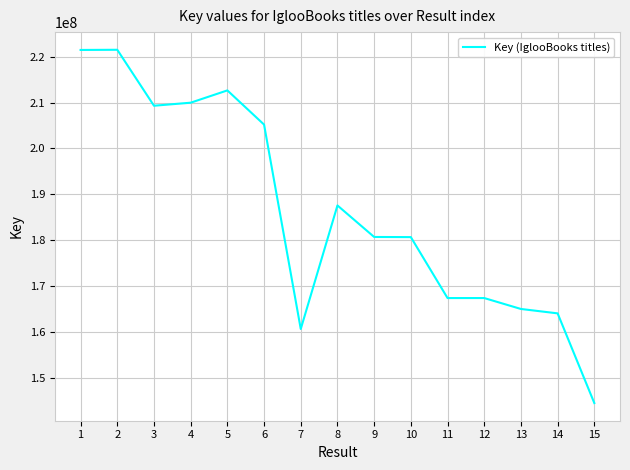

What is the maximum value shown in the chart?

221490053